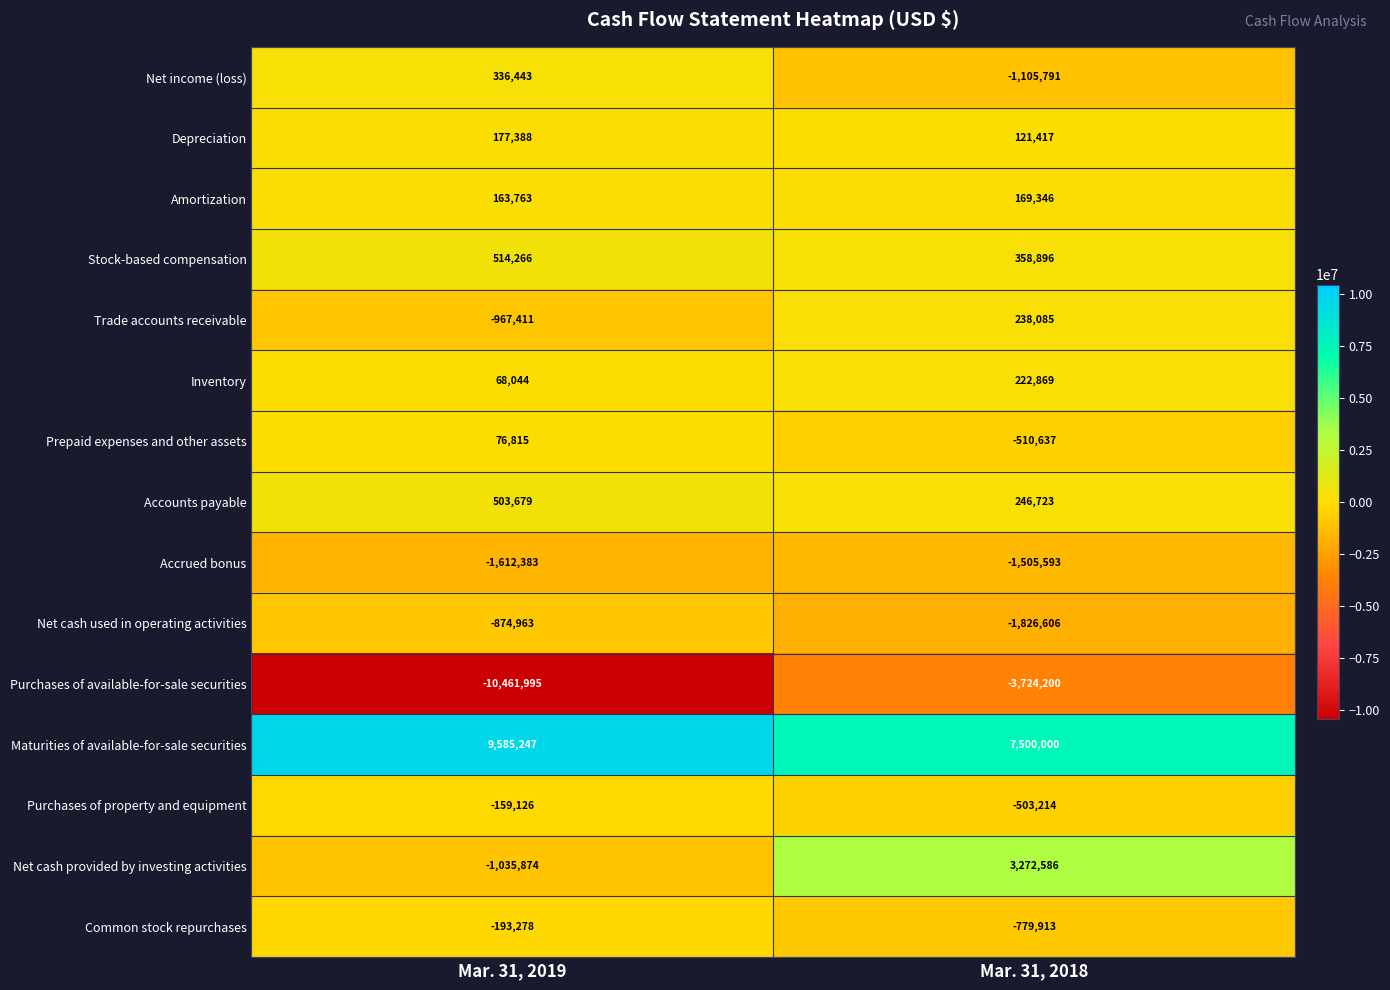

How many values in Net cash provided by investing activities are below zero?

1